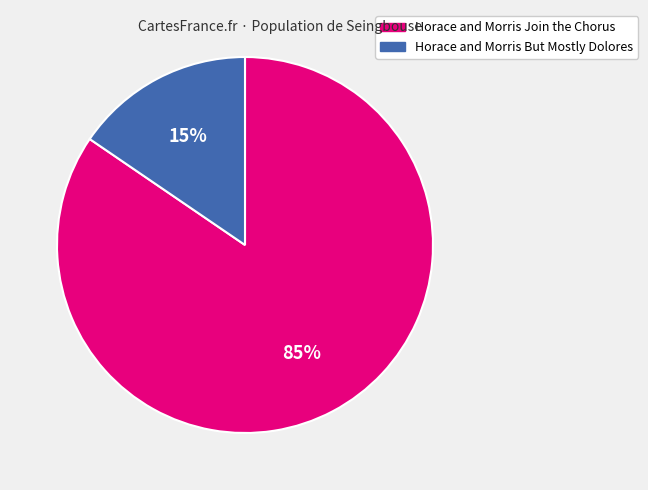

The Horace and Morris Join the Chorus slice represents 85% of the pie. True or false?

True